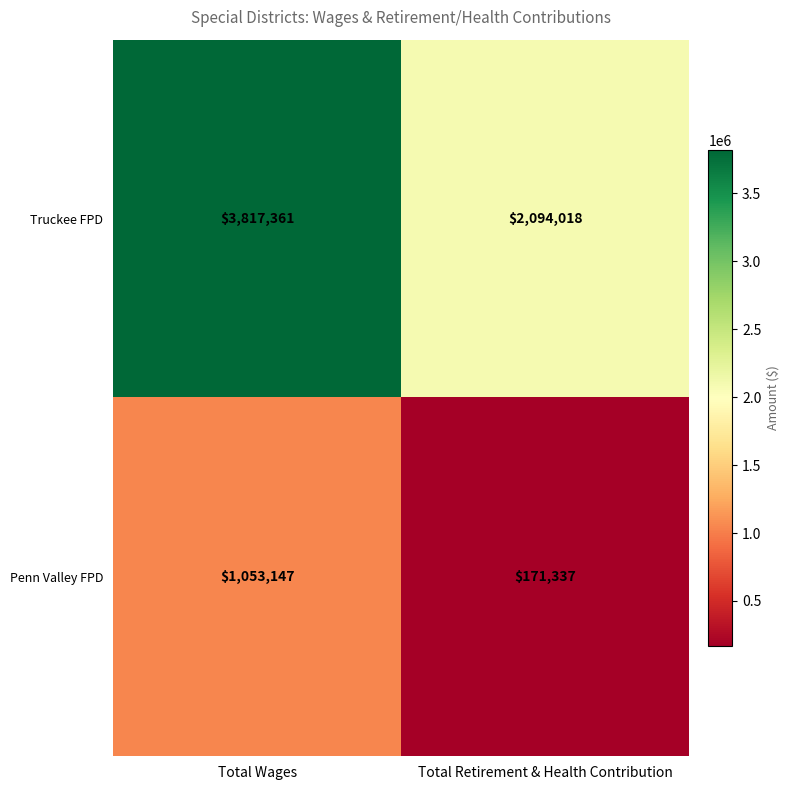

Reading left to right, what are all the values shown in this chart?

Truckee FPD: 3817361	2094018
Penn Valley FPD: 1053147	171337